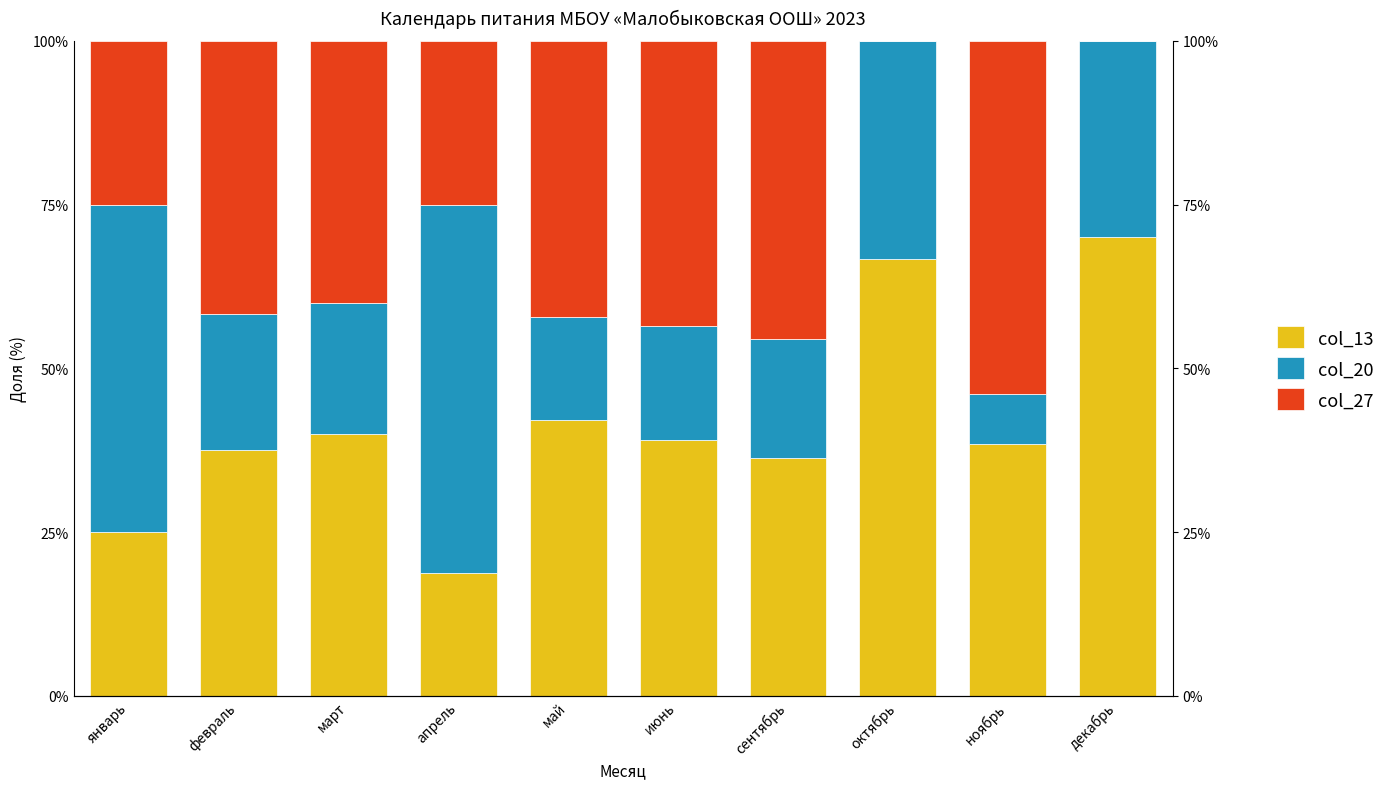

What is the difference between the col_27 values at ноябрь and май?

11.7